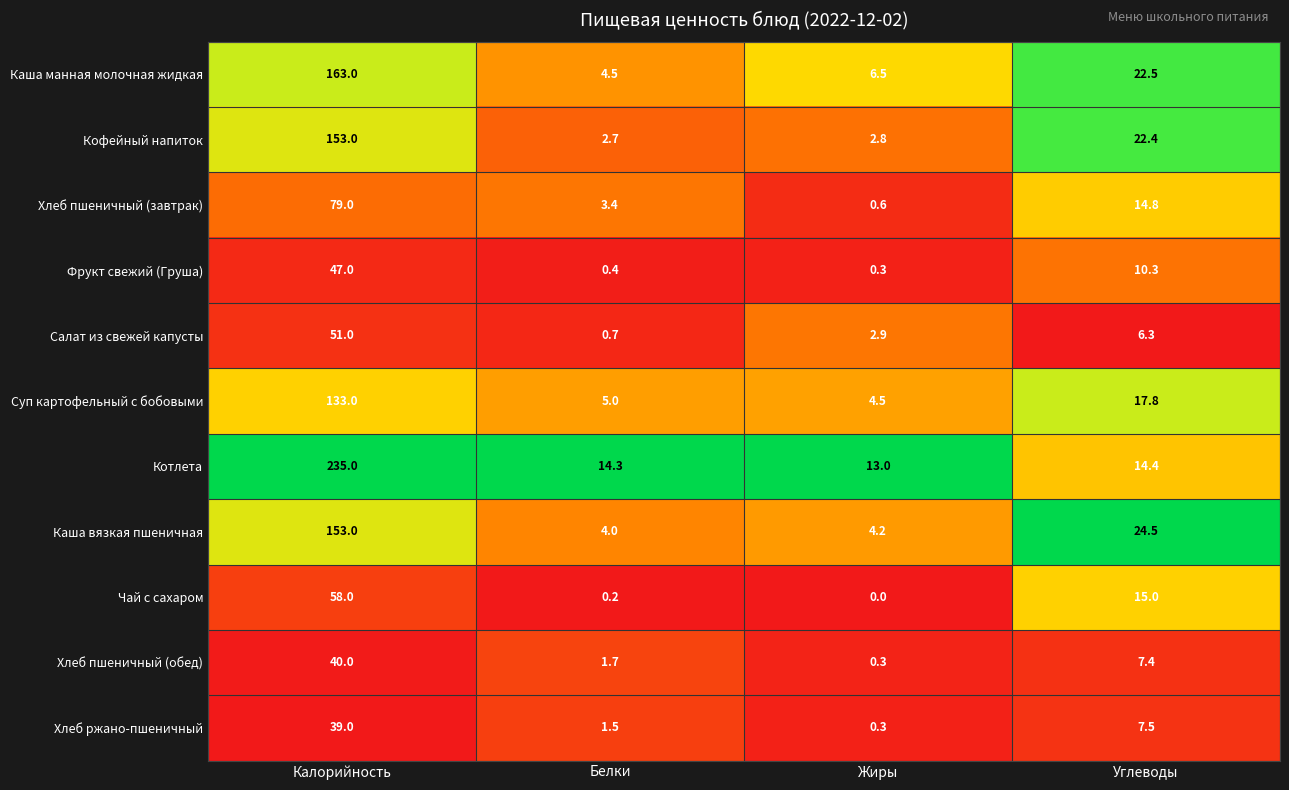

The Хлеб пшеничный (завтрак) series shows 3.4 at Белки. True or false?

True